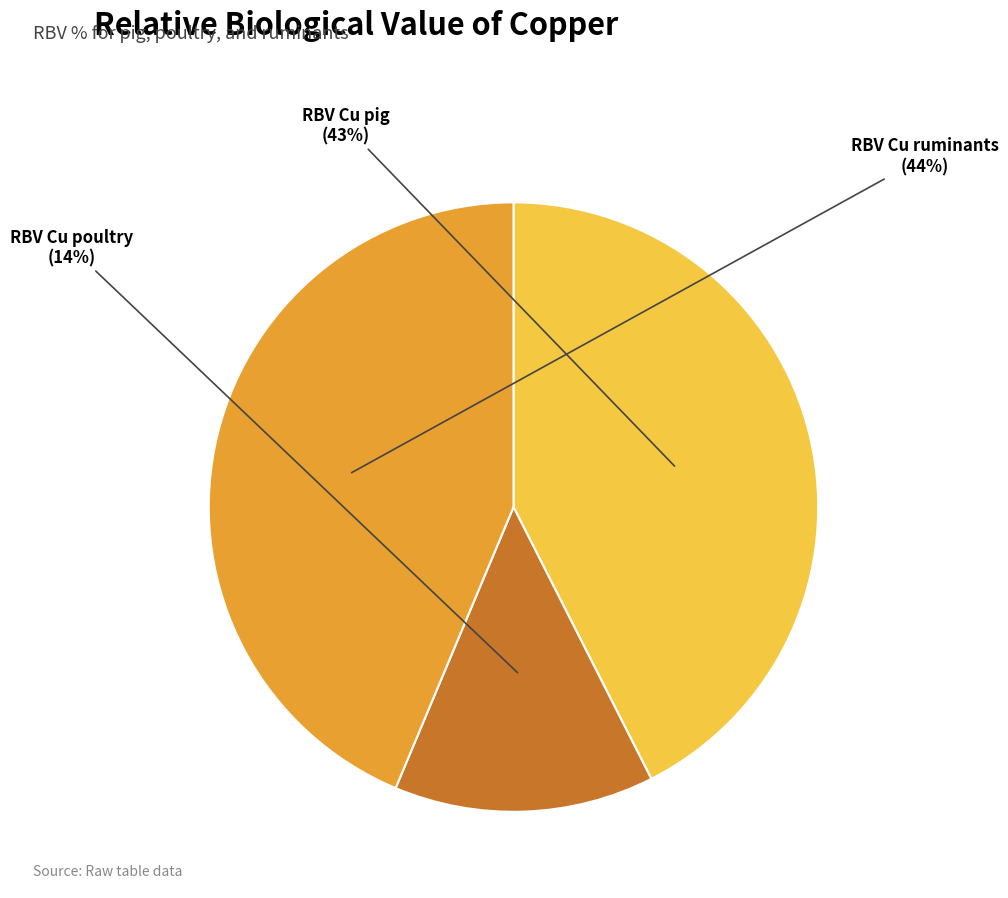

Count the number of slices in the pie.

3